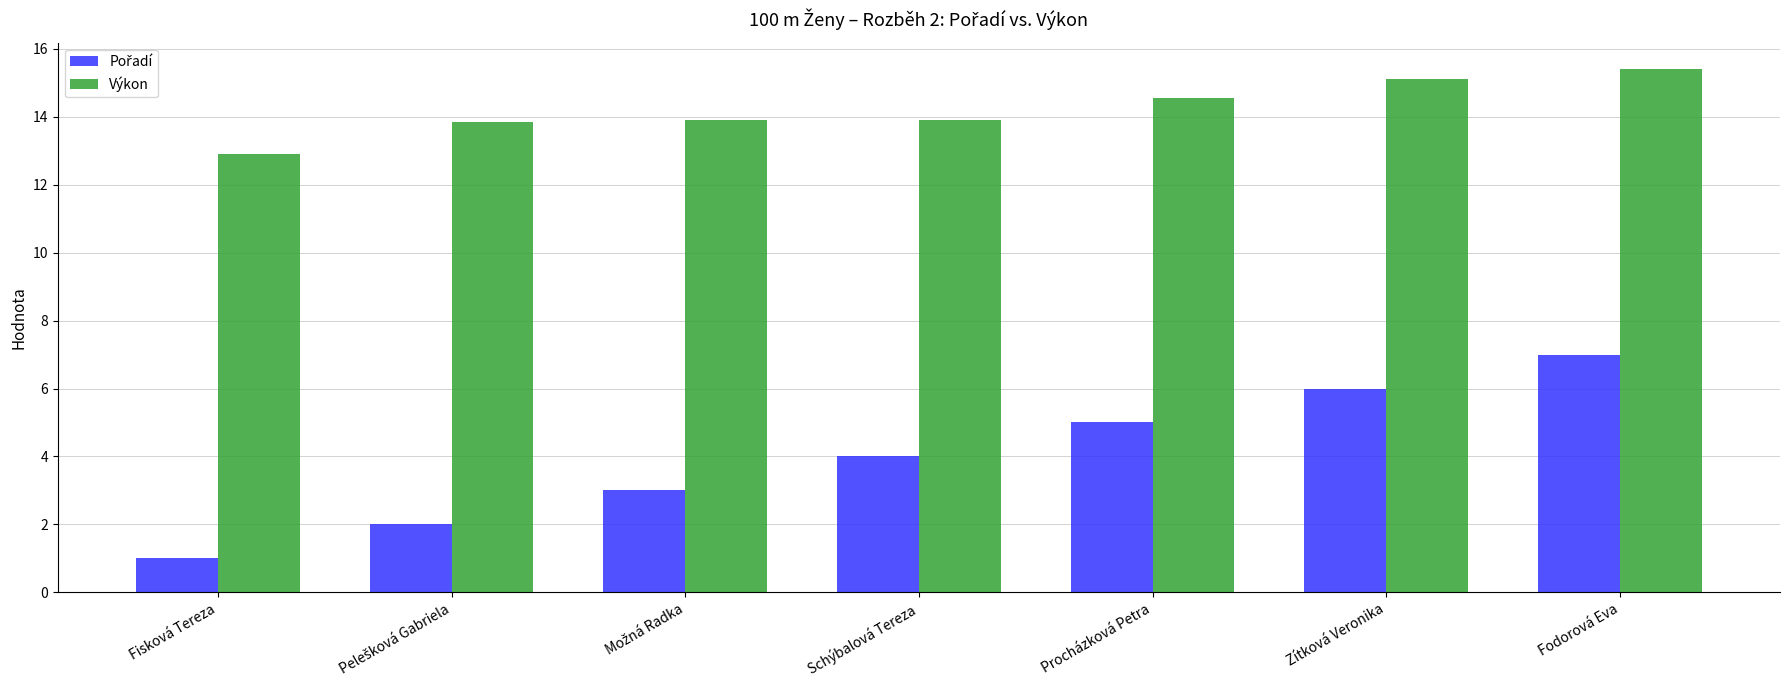

How many distinct data groups are displayed?

2